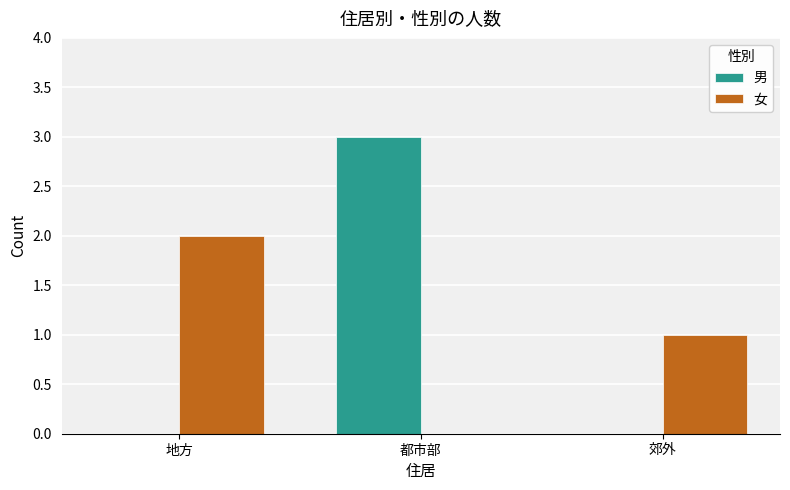

What is the sum of all 女 values?

3